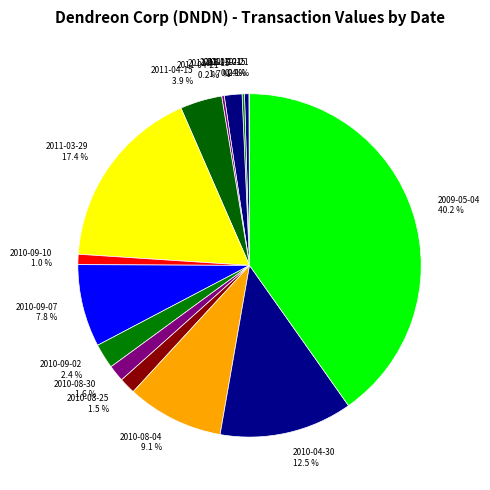

Does any single category account for the majority?

No